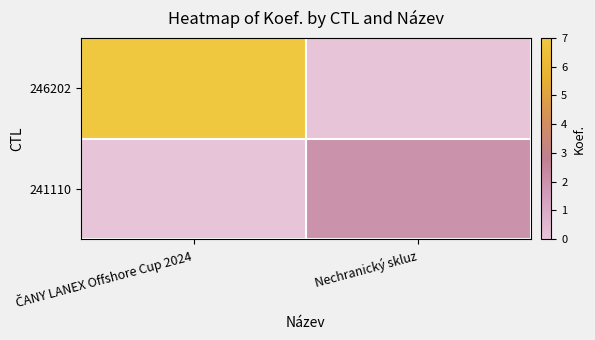

Rank the series at ČANY LANEX Offshore Cup 2024 from highest to lowest value.

246202, 241110